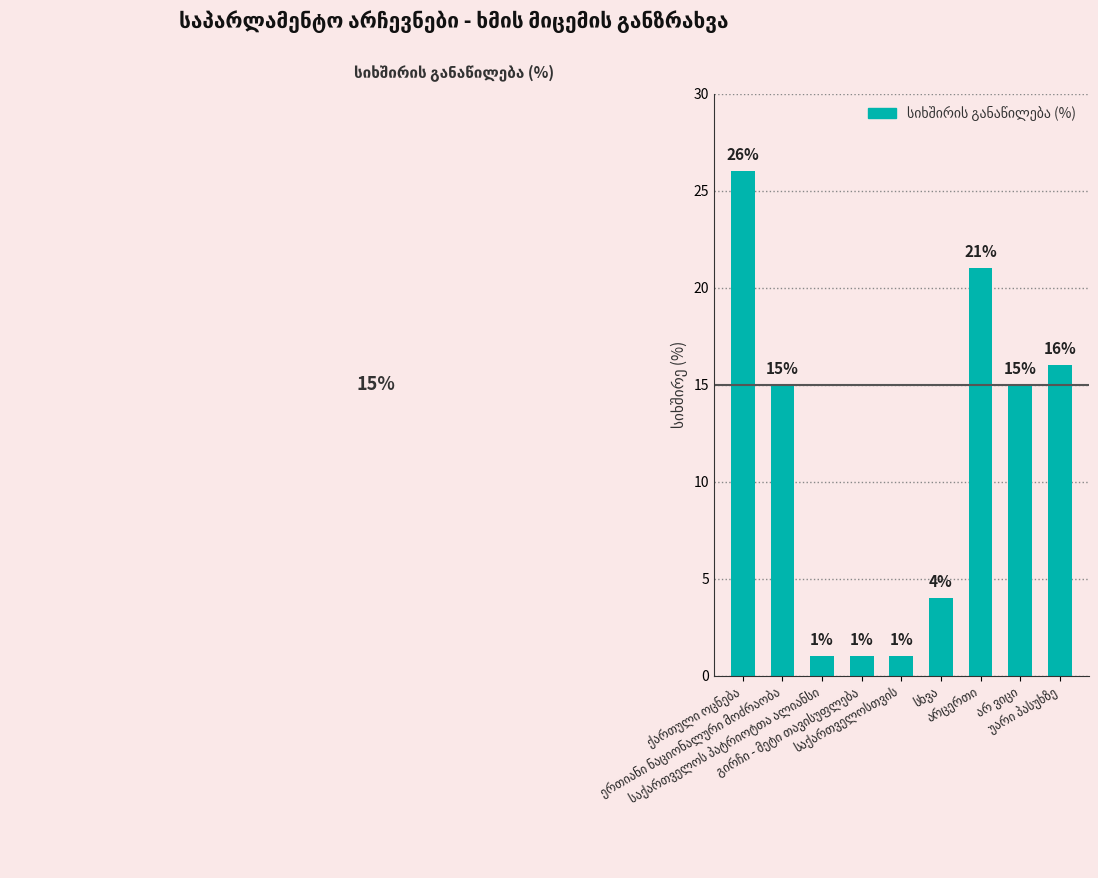

How many data points does each series have?

9